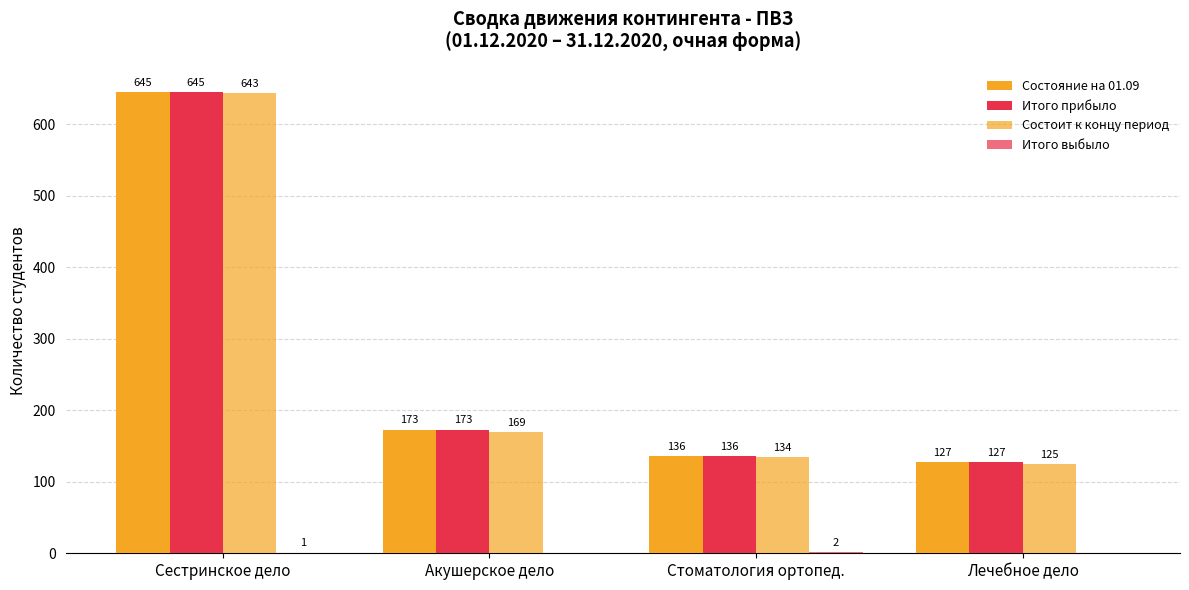

Which series has the largest range (max minus min)?

Состояние на 01.09